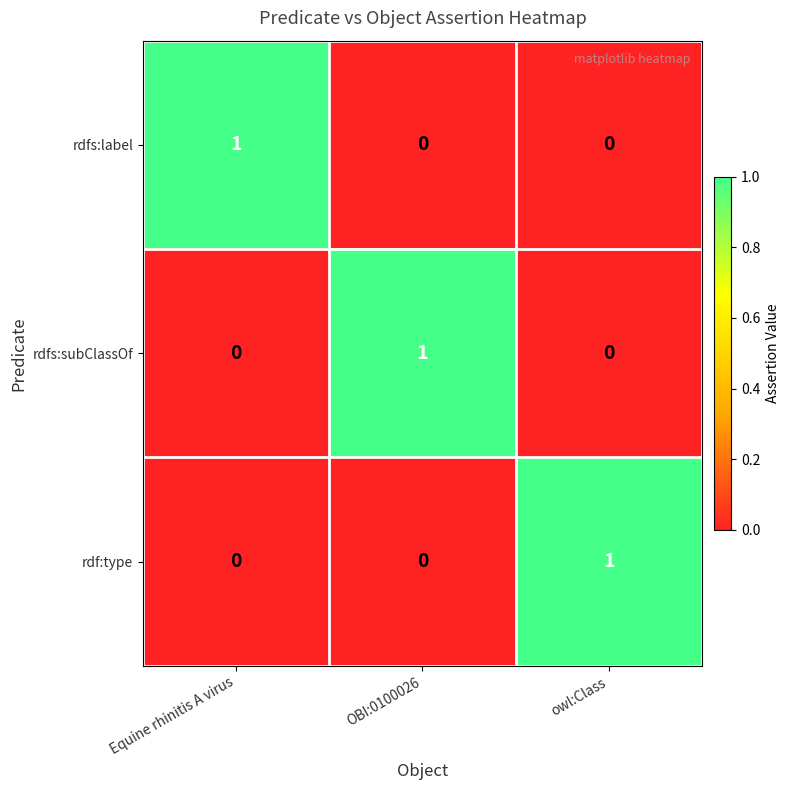

Which category has the highest value in the rdf:type series?

owl:Class